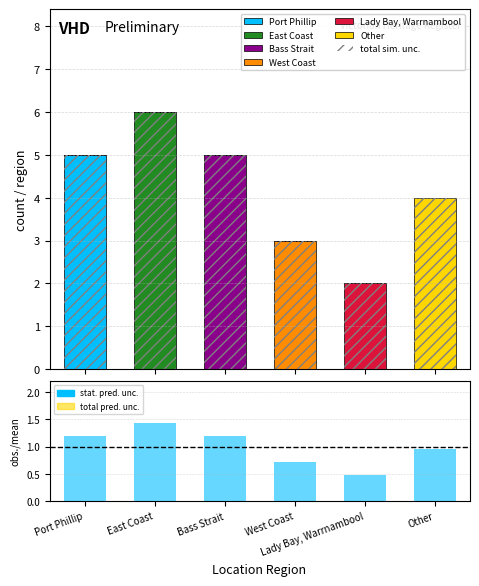

What is the sum of the values at Port Phillip and Other?

2.2